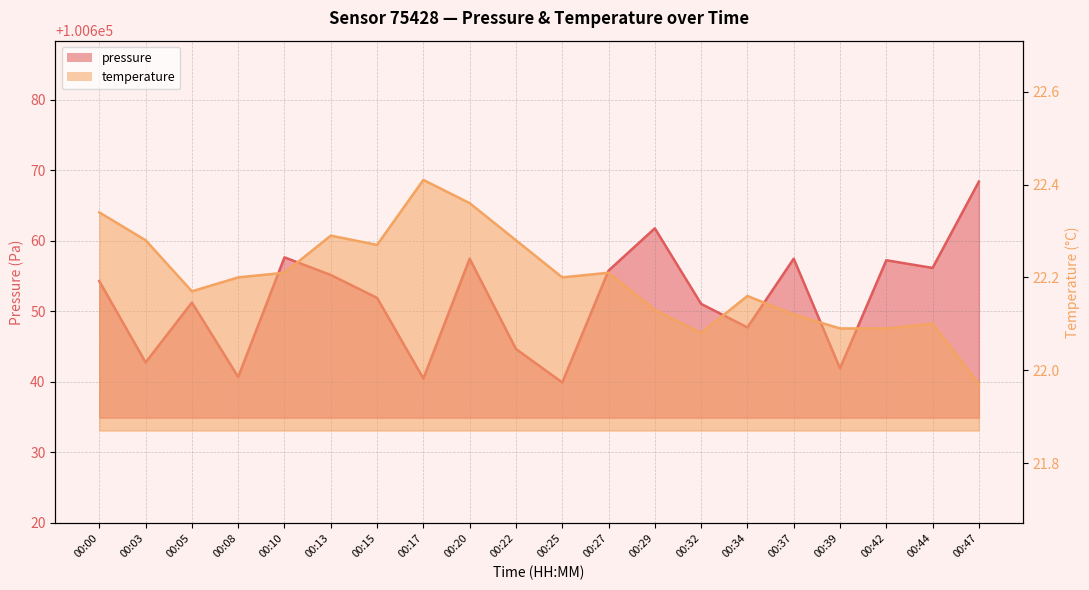

How many lines are shown in the chart?

2